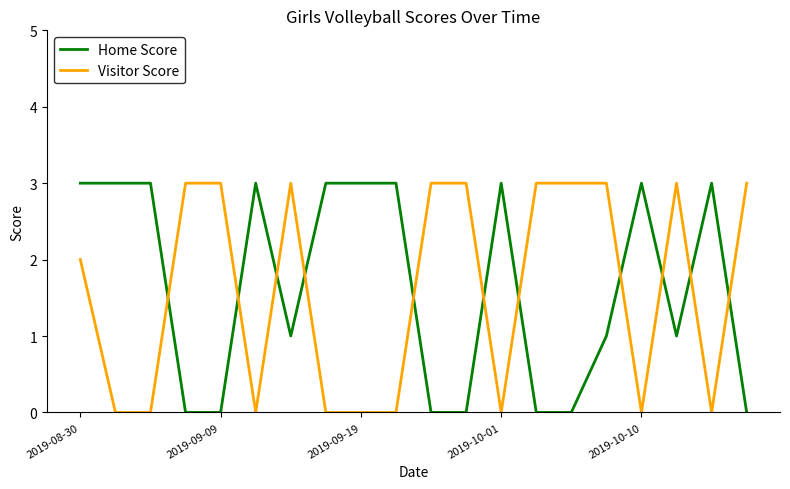

True or false: Visitor Score and Home Score cross at least once.

True